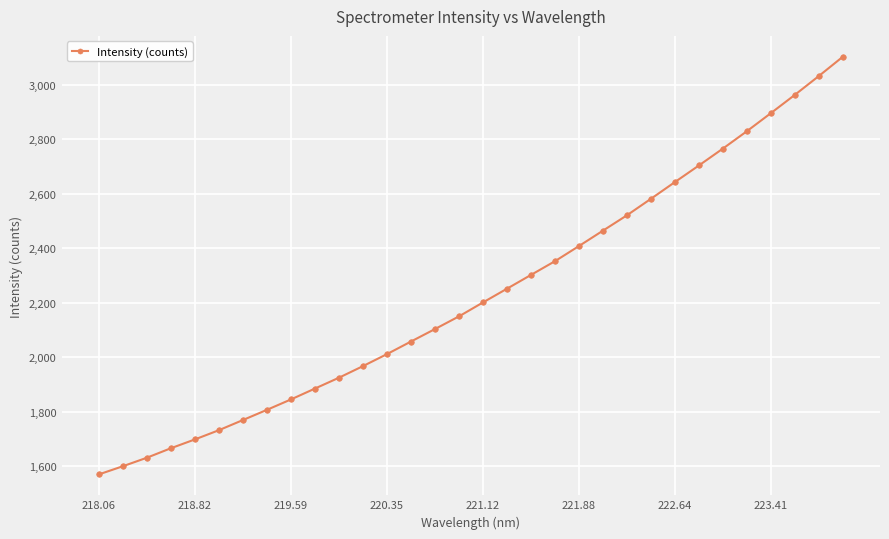

What is the average value?

2231.9